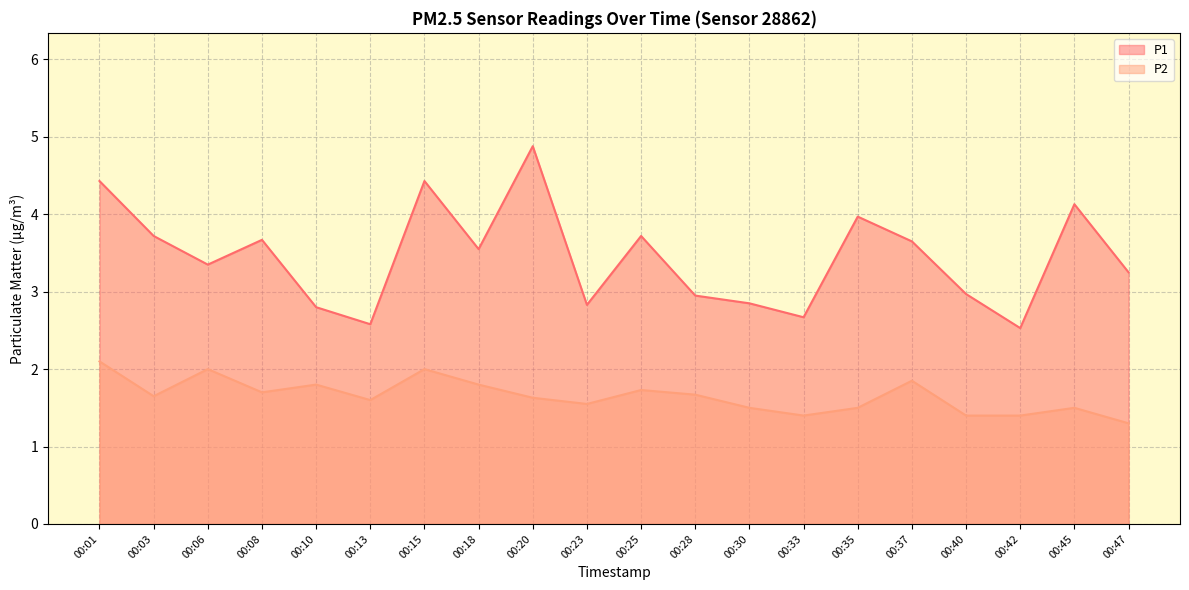

The value of P1 at 00:08 is 1.4. True or false?

False